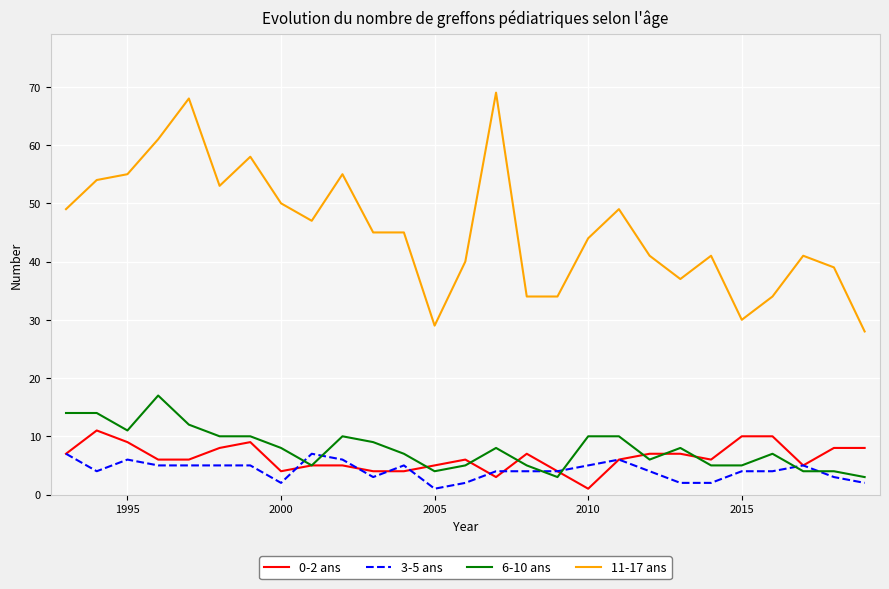

True or false: 11-17 ans and 3-5 ans intersect in this chart.

False